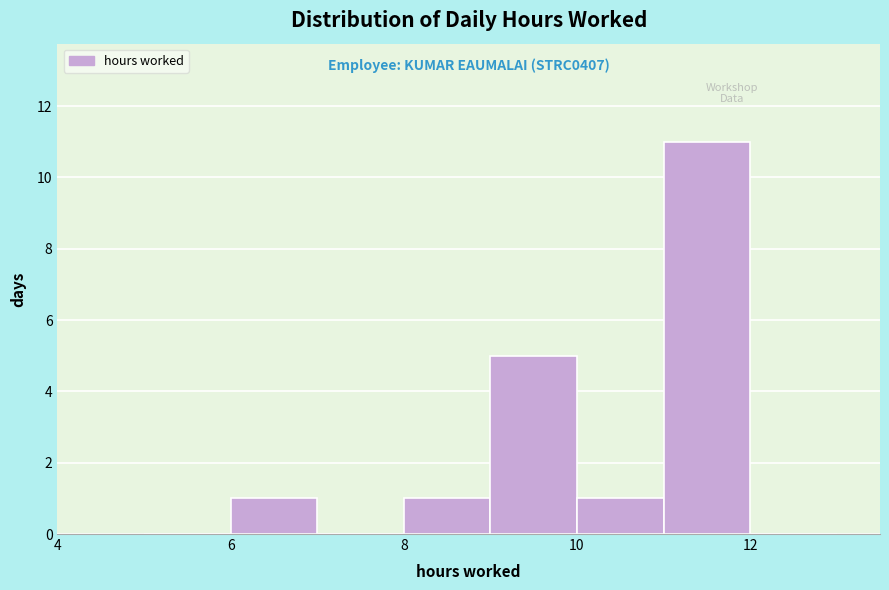

Over which range of the x-axis is the bar tallest?

11 to 12